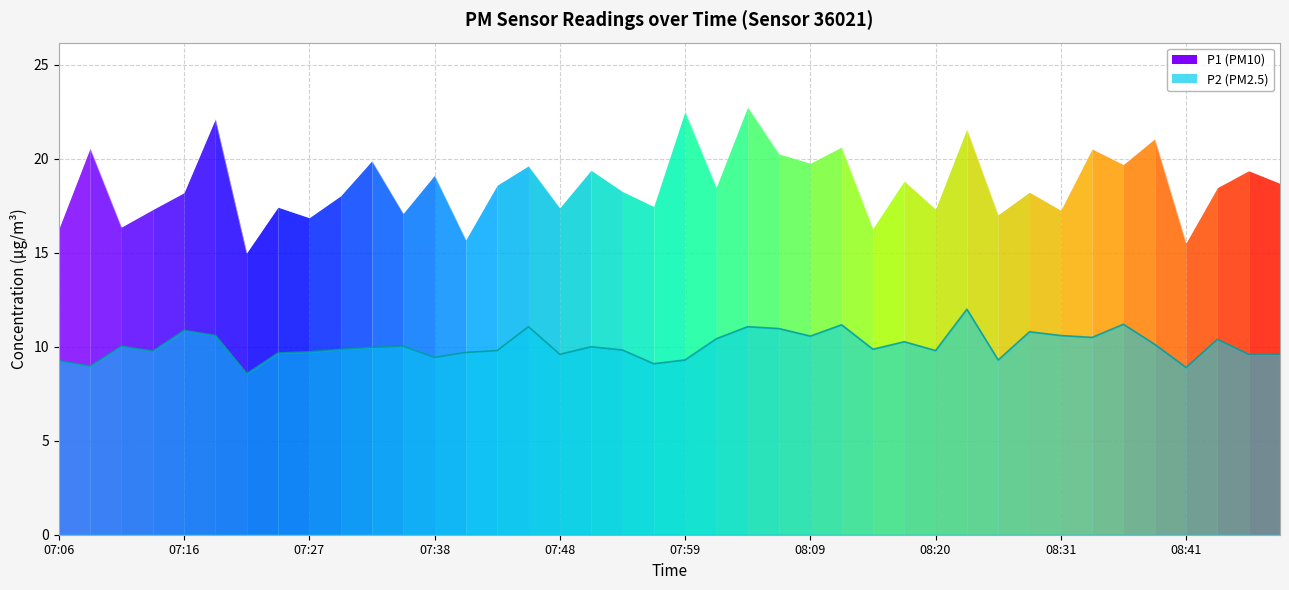

What is the ratio of the value at 33 to the value at 31?

1.1